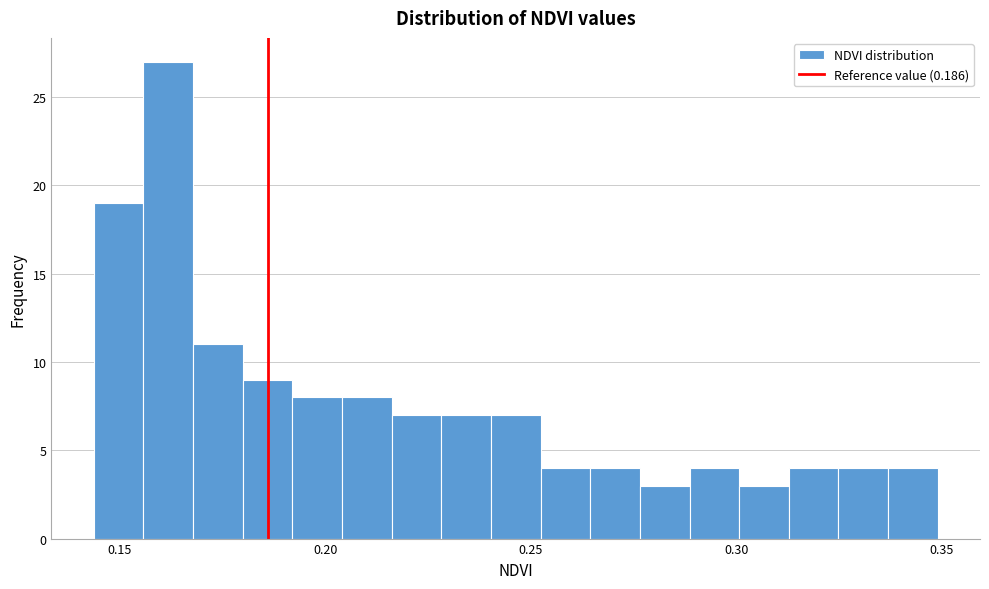

Around what value on the x-axis is the tallest bar? Give the approximate position of its centre, as read against the axis.

0.160